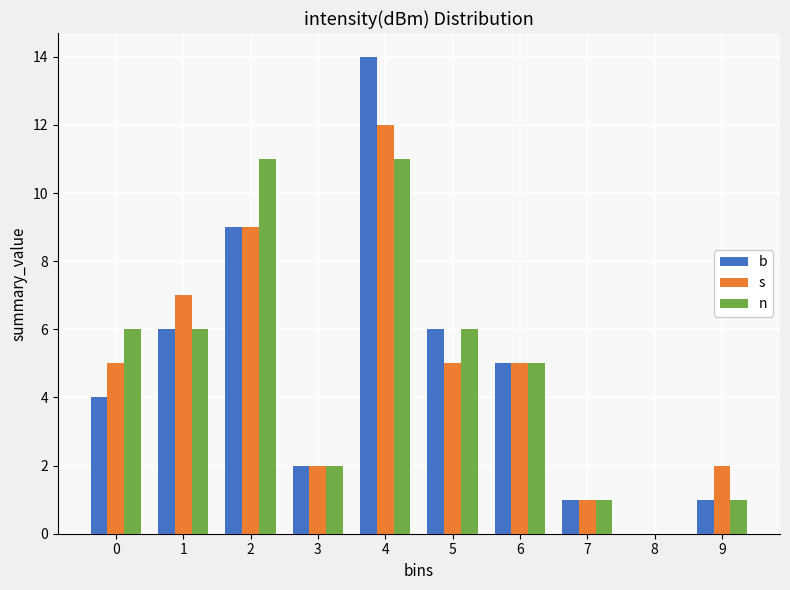

Reading right to left, list all the values displayed in this chart.

b: 9=1	8=0	7=1	6=5	5=6	4=14	3=2	2=9	1=6	0=4
s: 9=2	8=0	7=1	6=5	5=5	4=12	3=2	2=9	1=7	0=5
n: 9=1	8=0	7=1	6=5	5=6	4=11	3=2	2=11	1=6	0=6